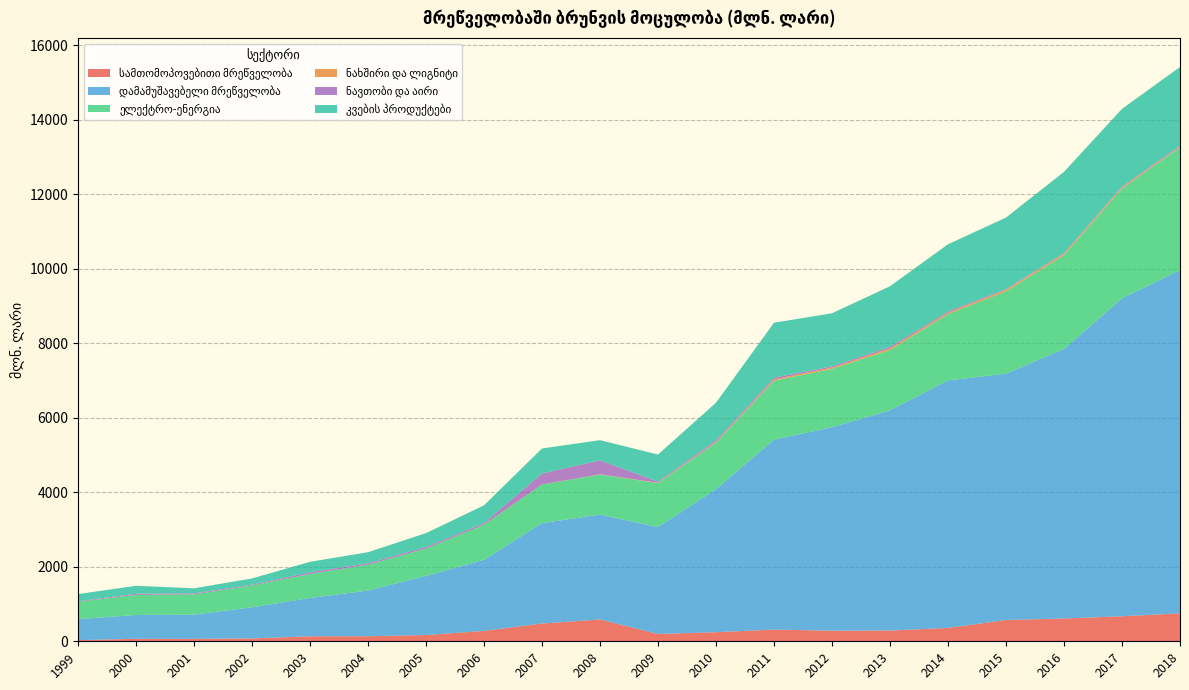

Reading right to left, transcribe all the data shown in this chart.

სამთომოპოვებითი მრეწველობა: 749.3	671.4	611.8	571.5	357.8	288.5	283.8	313.8	243.7	196.6	585.0	477.3	279.1	167.8	136.0	134.0	77.2	65.9	66.6	30.3
დამამუშავებელი მრეწველობა: 9212.3	8532.1	7232.5	6610.2	6644.1	5908.7	5460.7	5096.8	3838.9	2867.4	2814.2	2694.6	1906.3	1586.2	1226.5	1027.8	834.2	648.8	638.7	565.2
ელექტრო-ენერგია: 3294.6	2943.6	2516.2	2209.7	1778.3	1619.9	1565.4	1583.7	1248.7	1179.5	1074.6	1035.9	944.7	734.1	693.3	644.8	586.1	542.7	539.4	460.9
ნახშირი და ლიგნიტი: 19.7	33.7	37.8	40.8	36.2	41.9	36.1	32.7	19.0	10.1	6.0	0.9	0.7	0.7	0.7	0.3	0.2	0.3	0.6	0.6
ნავთობი და აირი: 25.1	23.8	20.1	19.7	33.6	42.0	32.2	48.7	44.9	30.6	377.0	293.5	42.7	42.0	38.4	43.4	20.7	27.9	32.3	15.3
კვების პროდუქტები: 2110.9	2082.2	2179.2	1918.7	1803.6	1627.2	1423.8	1473.4	1007.2	727.8	540.7	671.9	475.7	371.9	295.8	282.8	168.5	136.4	211.9	194.5